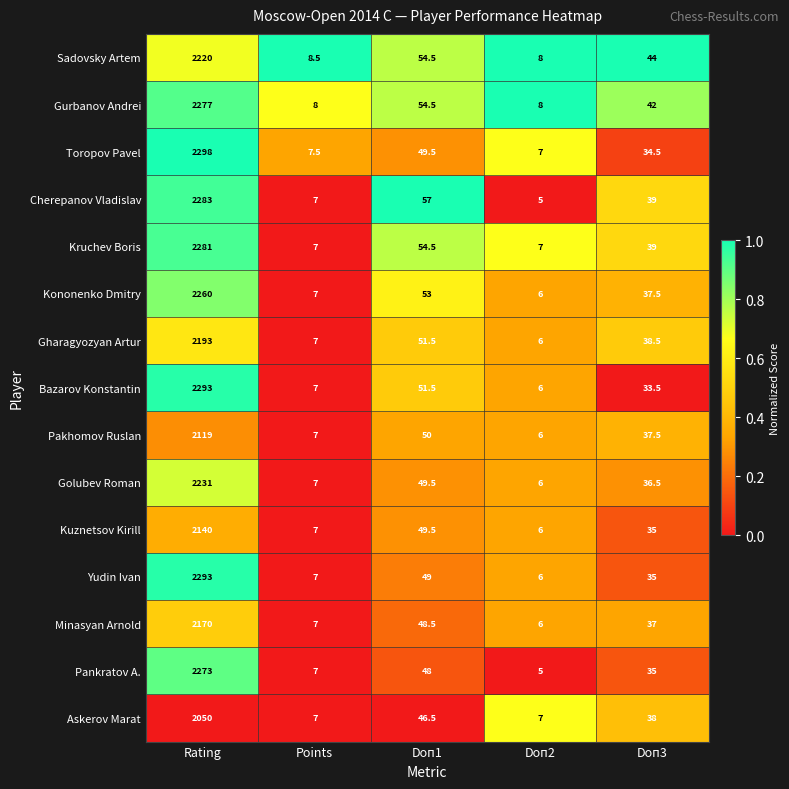

Rank the categories by Kuznetsov Kirill value from lowest to highest.

Doп2, Points, Doп3, Doп1, Rating